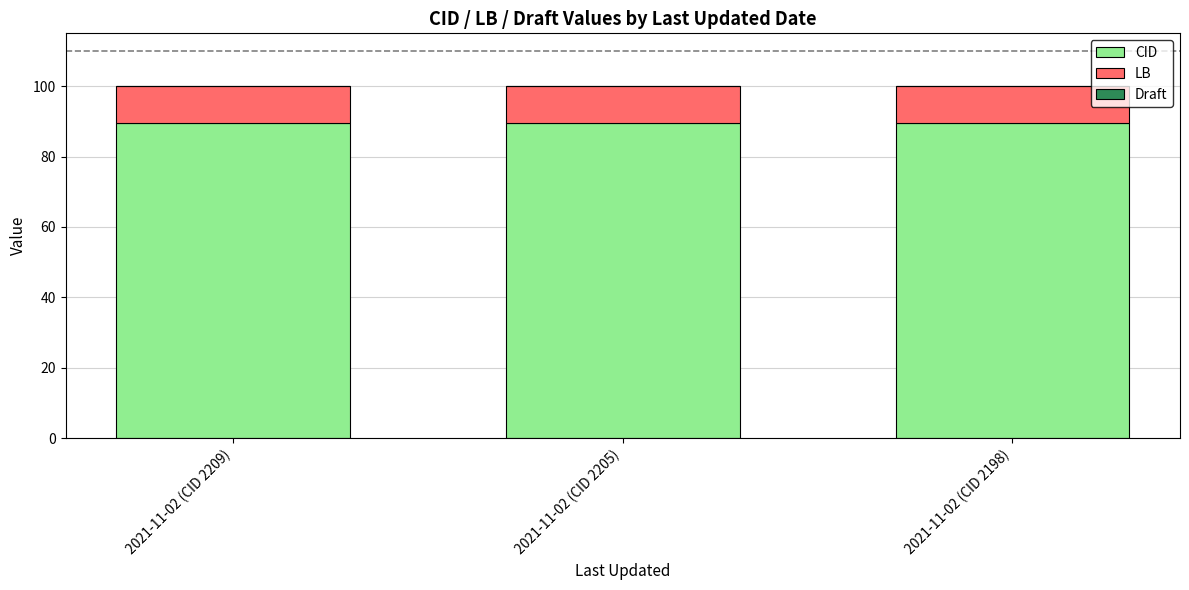

How many categories are shown in the chart?

3